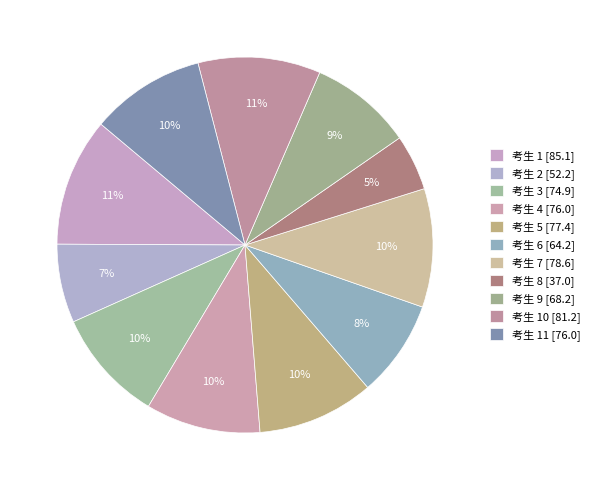

What is the smallest slice in the pie chart?

8